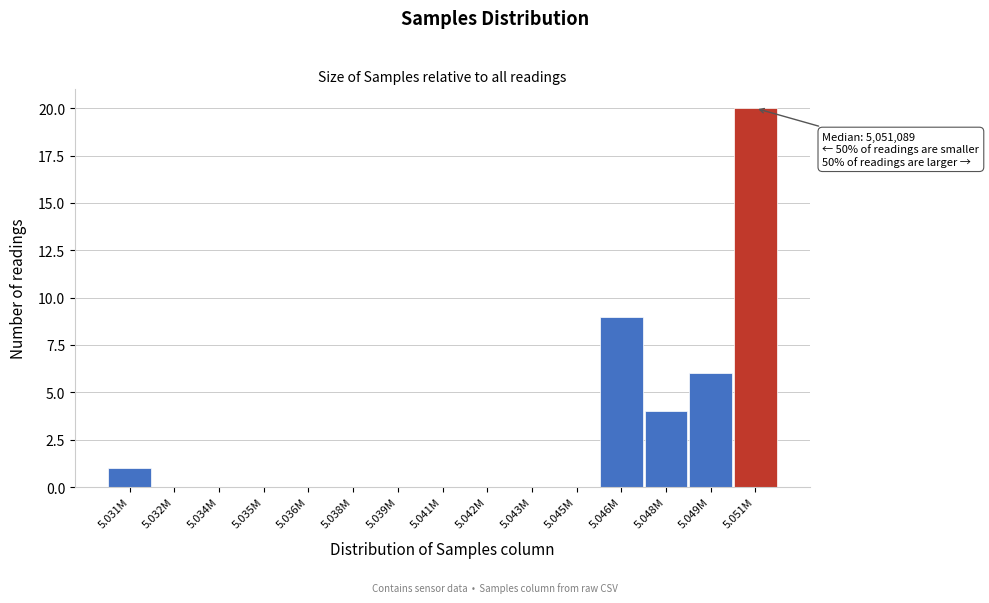

Reading left to right, extract all data points from this chart.

5.031M=1	5.032M=0	5.034M=0	5.035M=0	5.036M=0	5.038M=0	5.039M=0	5.041M=0	5.042M=0	5.043M=0	5.045M=0	5.046M=9	5.048M=4	5.049M=6	5.051M=20